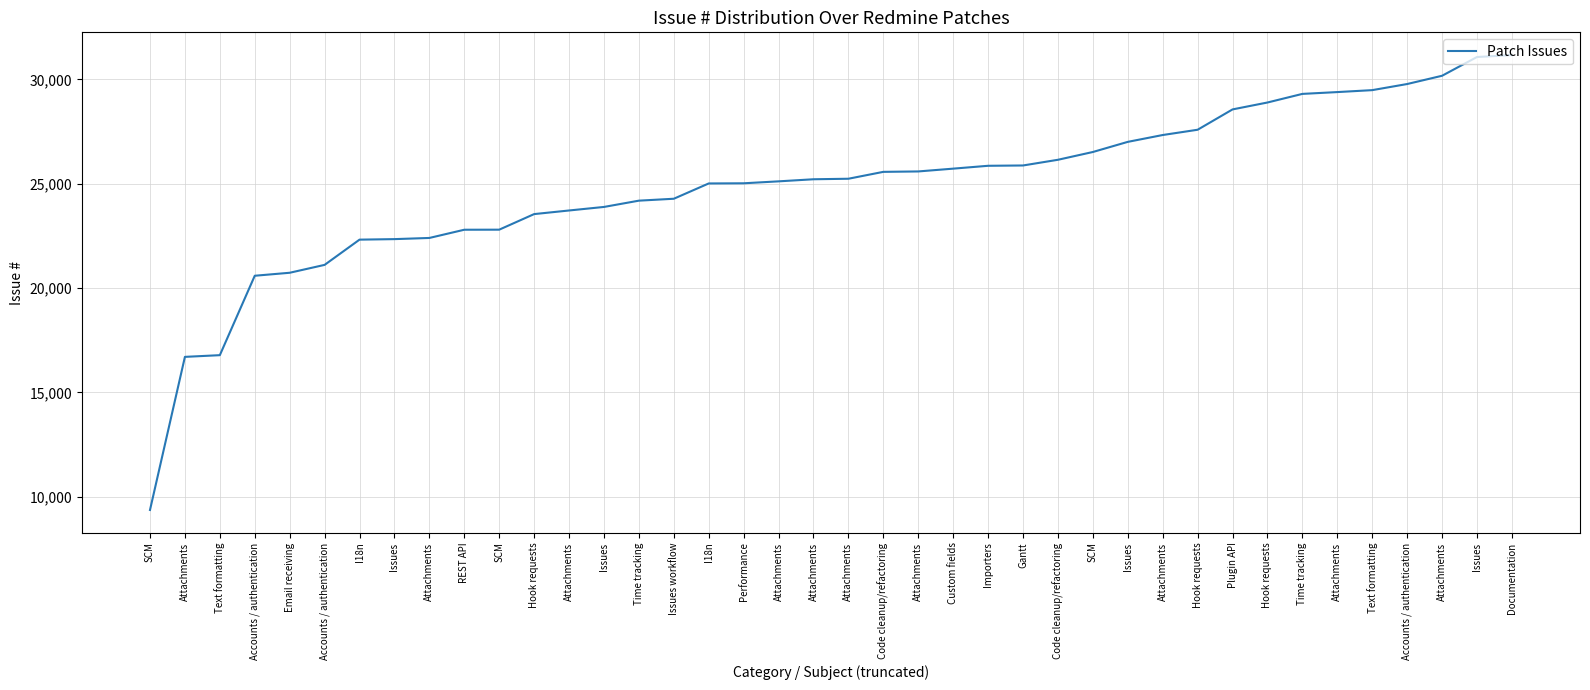

Is this an area chart (filled region under the line)?

No